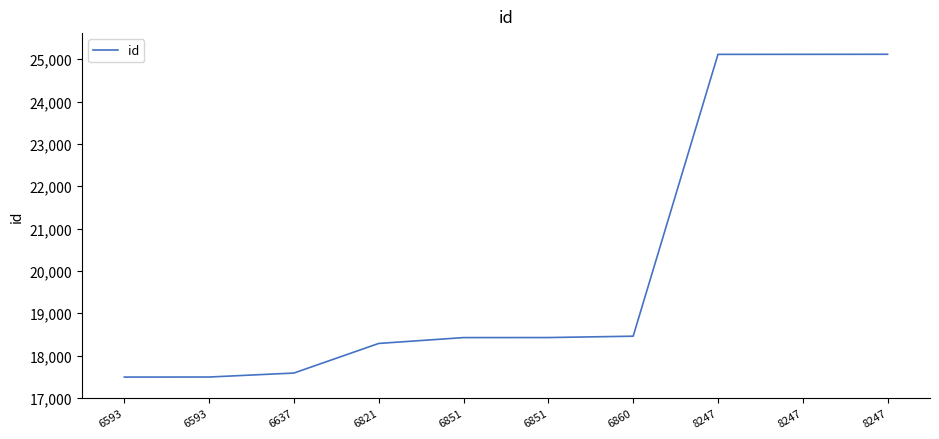

How many lines are shown in the chart?

1